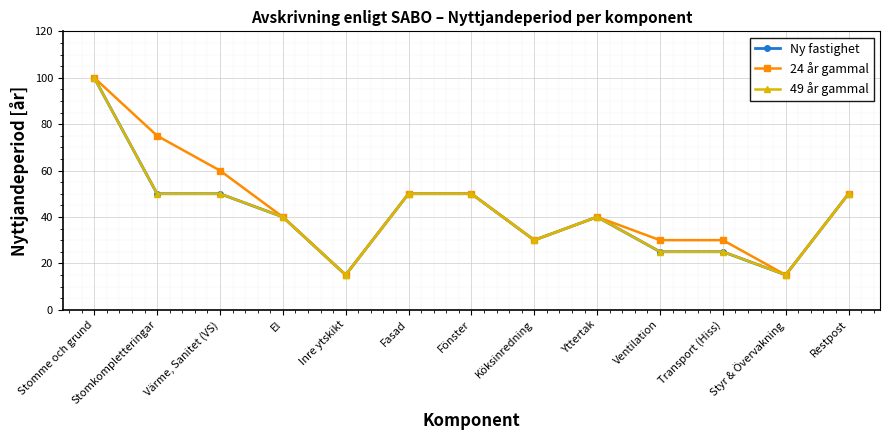

In Ny fastighet, how many points are higher than both neighbors (excluding endpoints)?

1